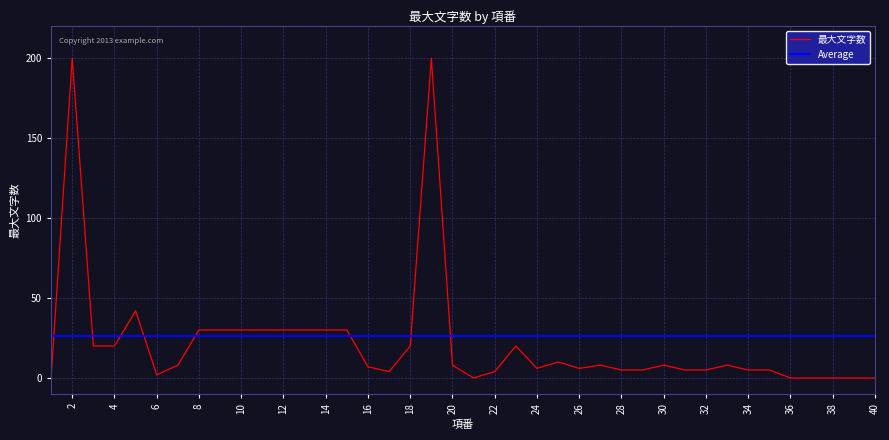

List the series in order of their peak value, lowest first.

Average, 最大文字数